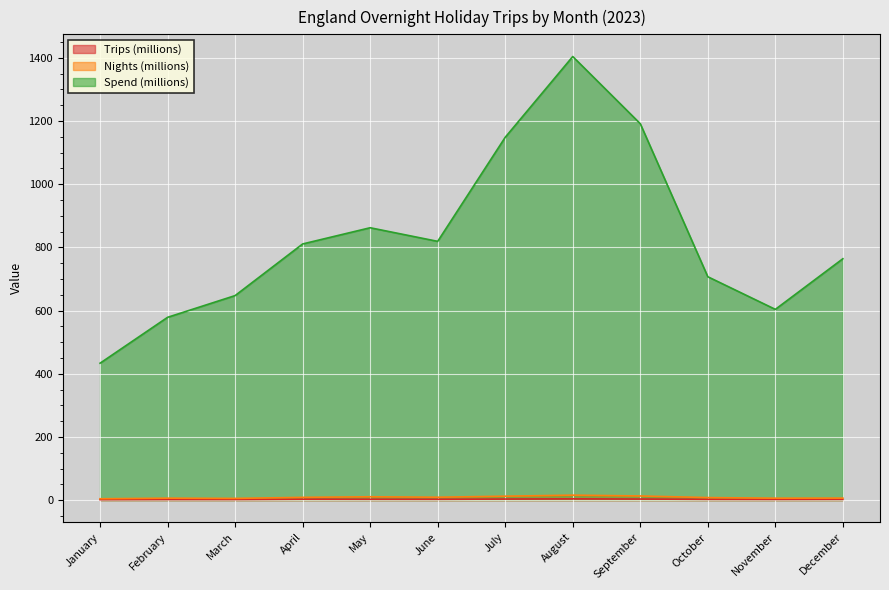

Does the chart display data point markers on the line(s)?

No